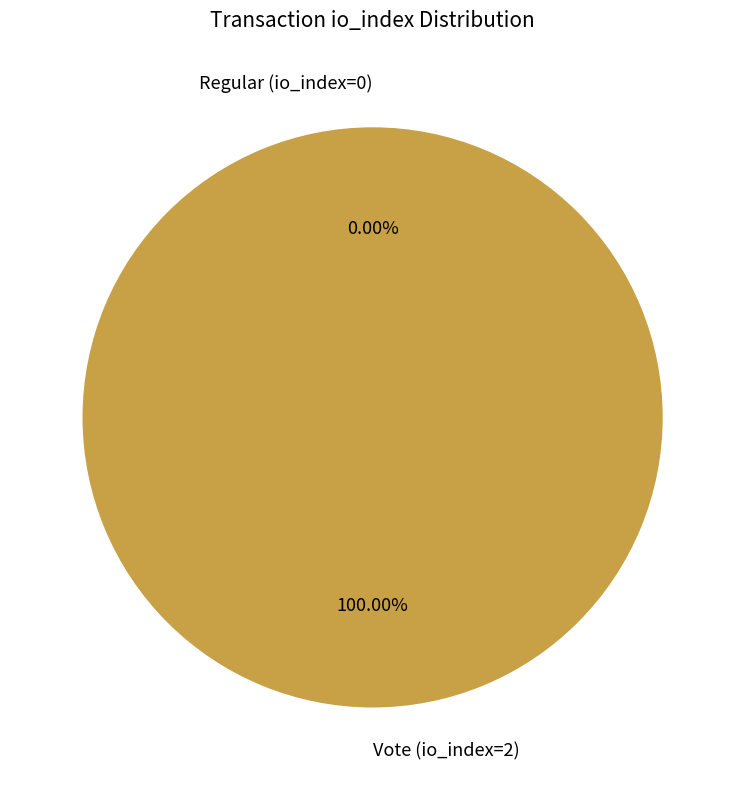

Is it true that Regular (io_index=0) is 0% of the pie?

True